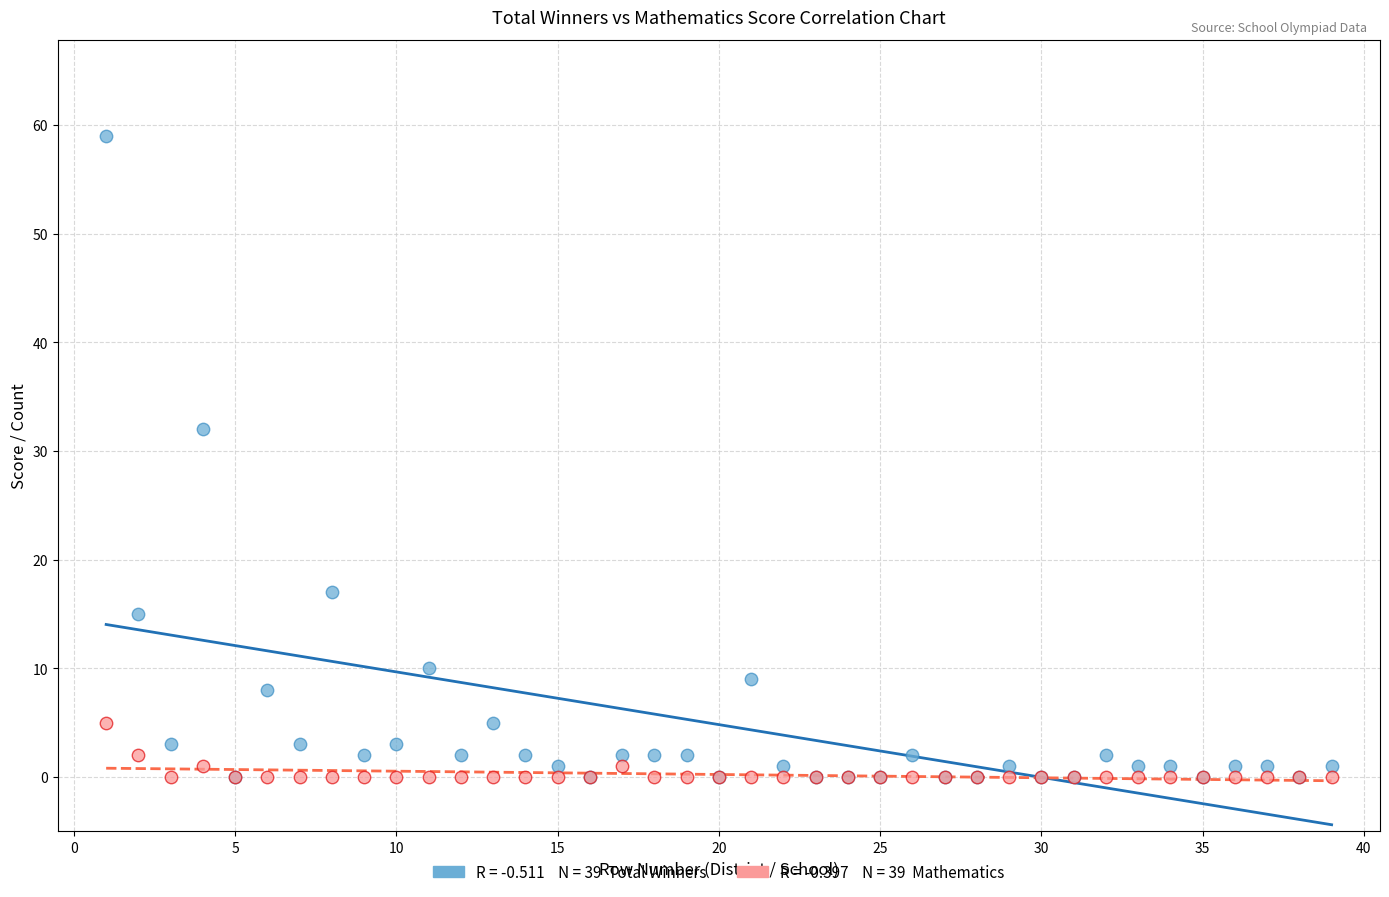

Across all series, what Y value is closest to 29?

32